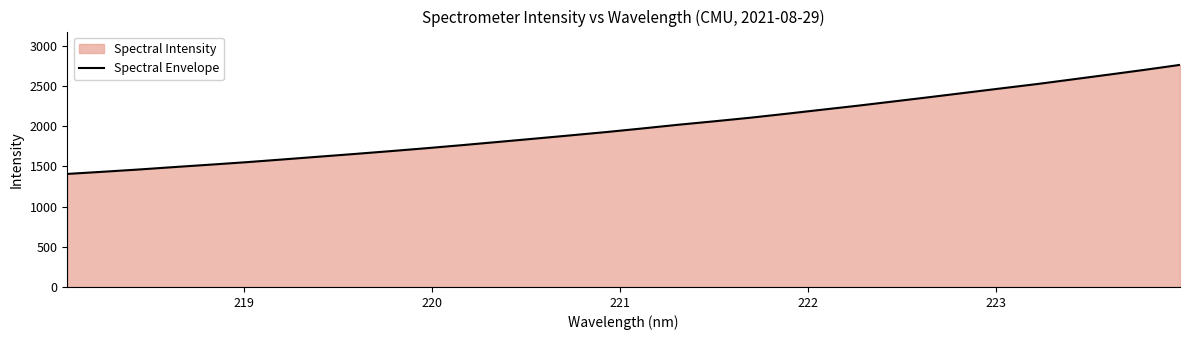

Reading left to right, what are all the values shown in this chart?

1405.9	1433.0	1461.2	1491.9	1521.7	1552.3	1585.9	1620.2	1654.3	1689.4	1725.9	1764.2	1804.0	1844.3	1885.0	1926.4	1970.8	2016.9	2059.7	2104.0	2152.9	2203.6	2253.6	2306.6	2359.9	2414.4	2469.0	2523.0	2581.4	2640.0	2699.5	2762.1